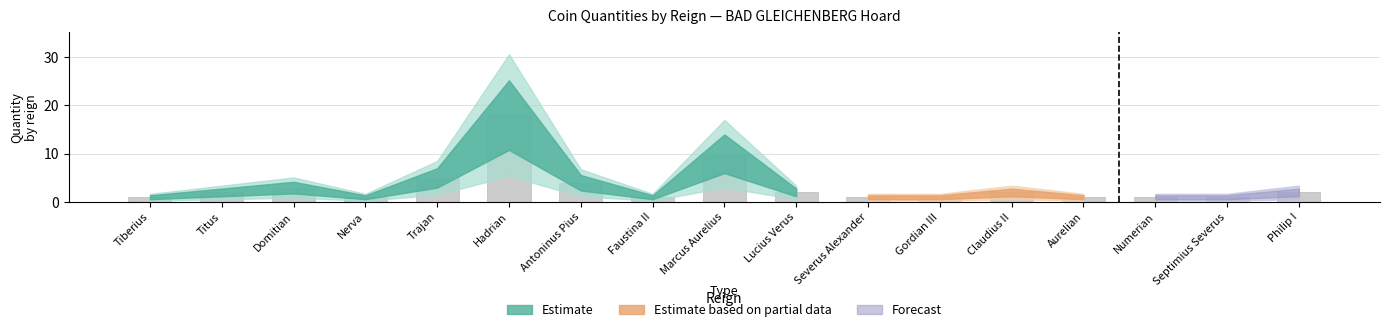

What is the maximum value shown in the chart?

18